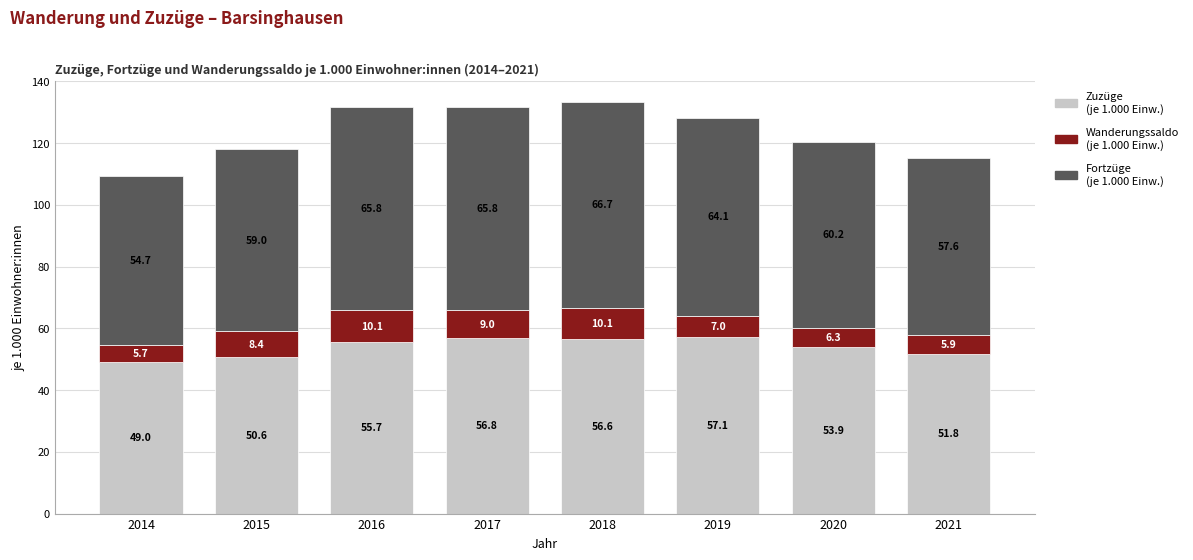

What are all the series names shown in the legend?

Zuzüge (je 1.000 Einw.), Wanderungssaldo (je 1.000 Einw.), Fortzüge (je 1.000 Einw.)